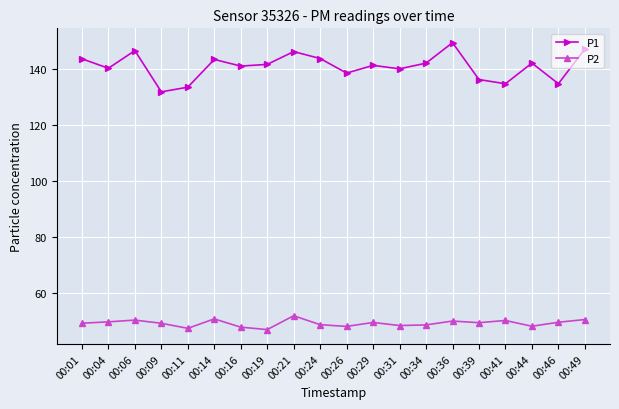

What is the value of the P2 point at the 15th from the left?

50.1